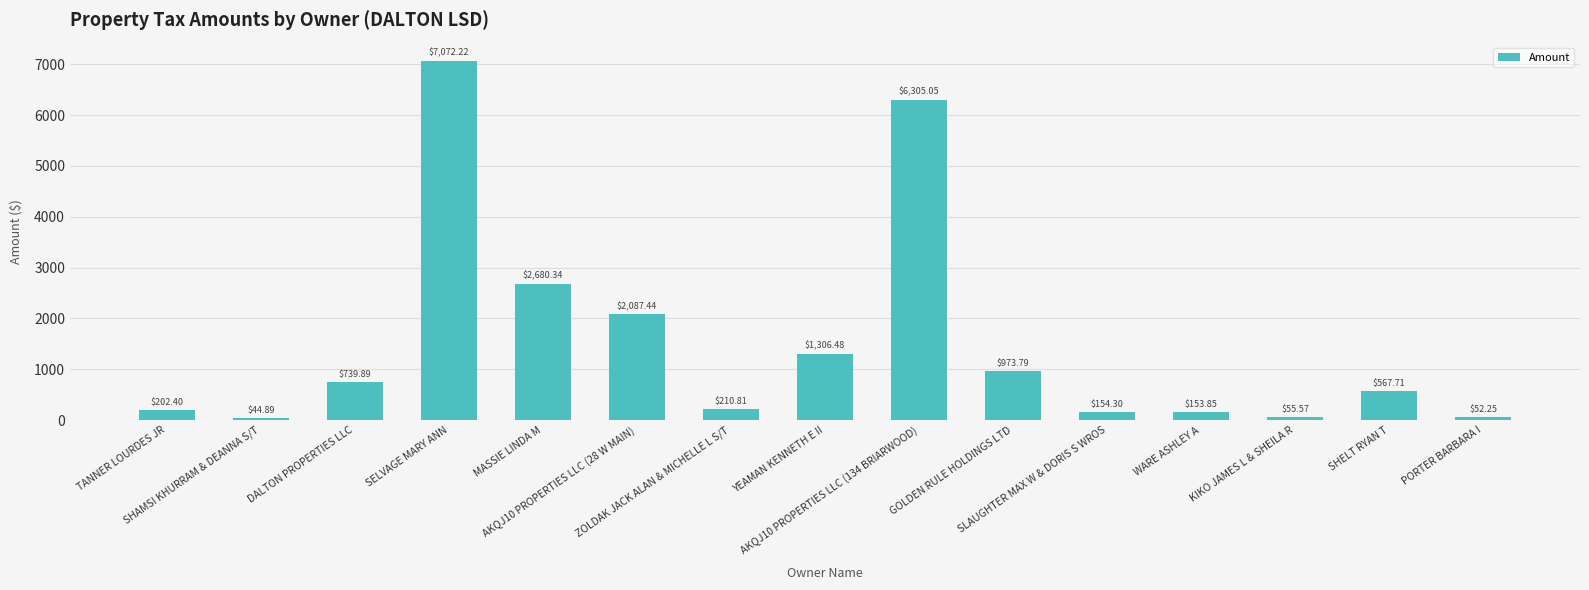

What is the sum of the values at SHELT RYAN T and GOLDEN RULE HOLDINGS LTD?

1541.5